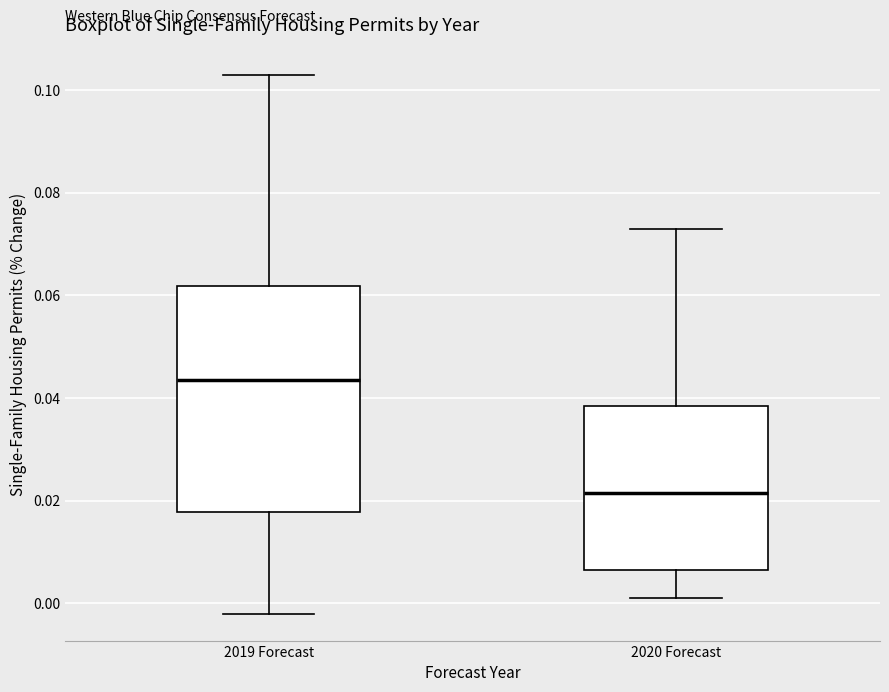

Where is the lower edge of the box for 2019 Forecast on the y-axis? The values are not printed on the chart, so give them approximately, as read against the axis.

0.018